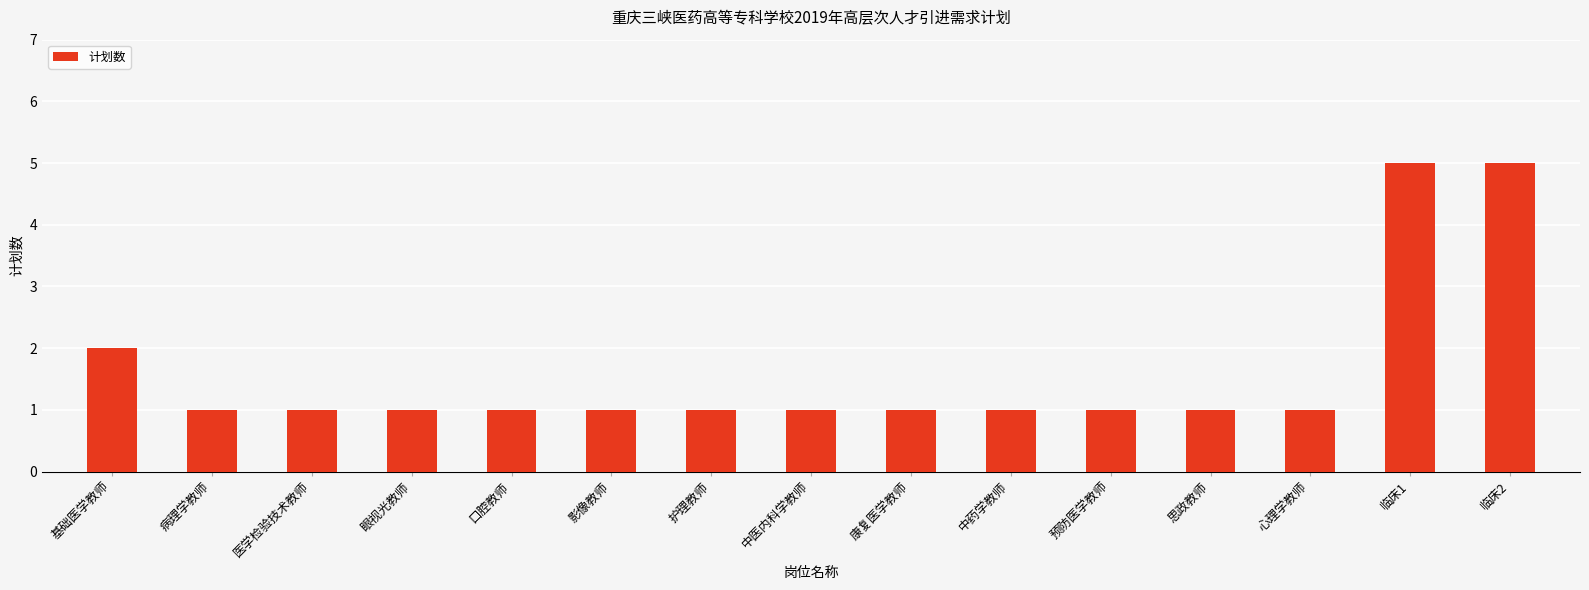

How many bars are there in total?

15